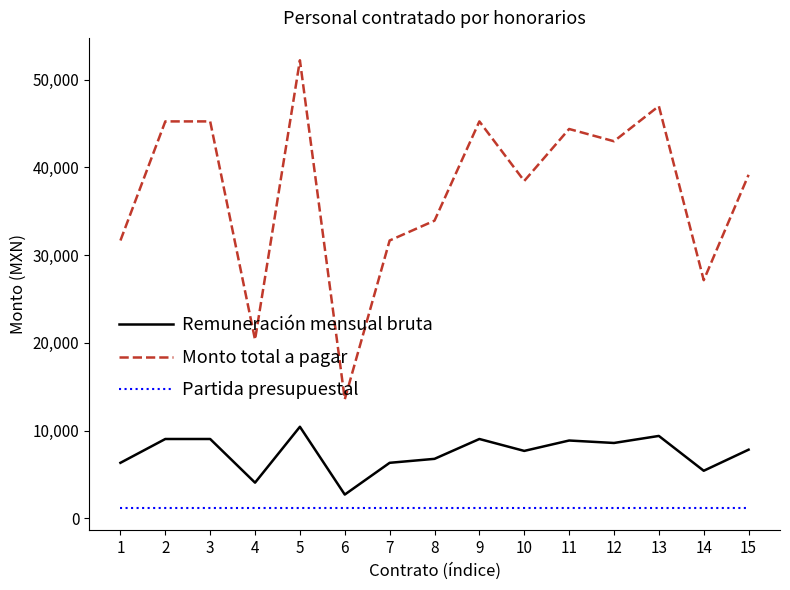

True or false: Monto total a pagar and Remuneración mensual bruta cross at least once.

False